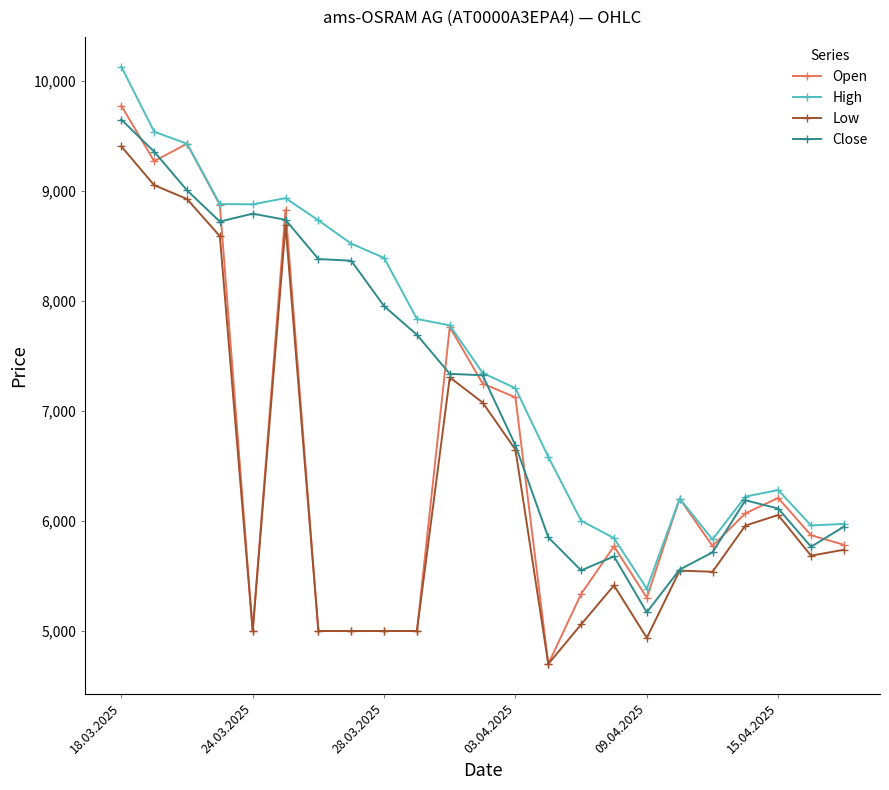

What is the greatest value displayed?

10132